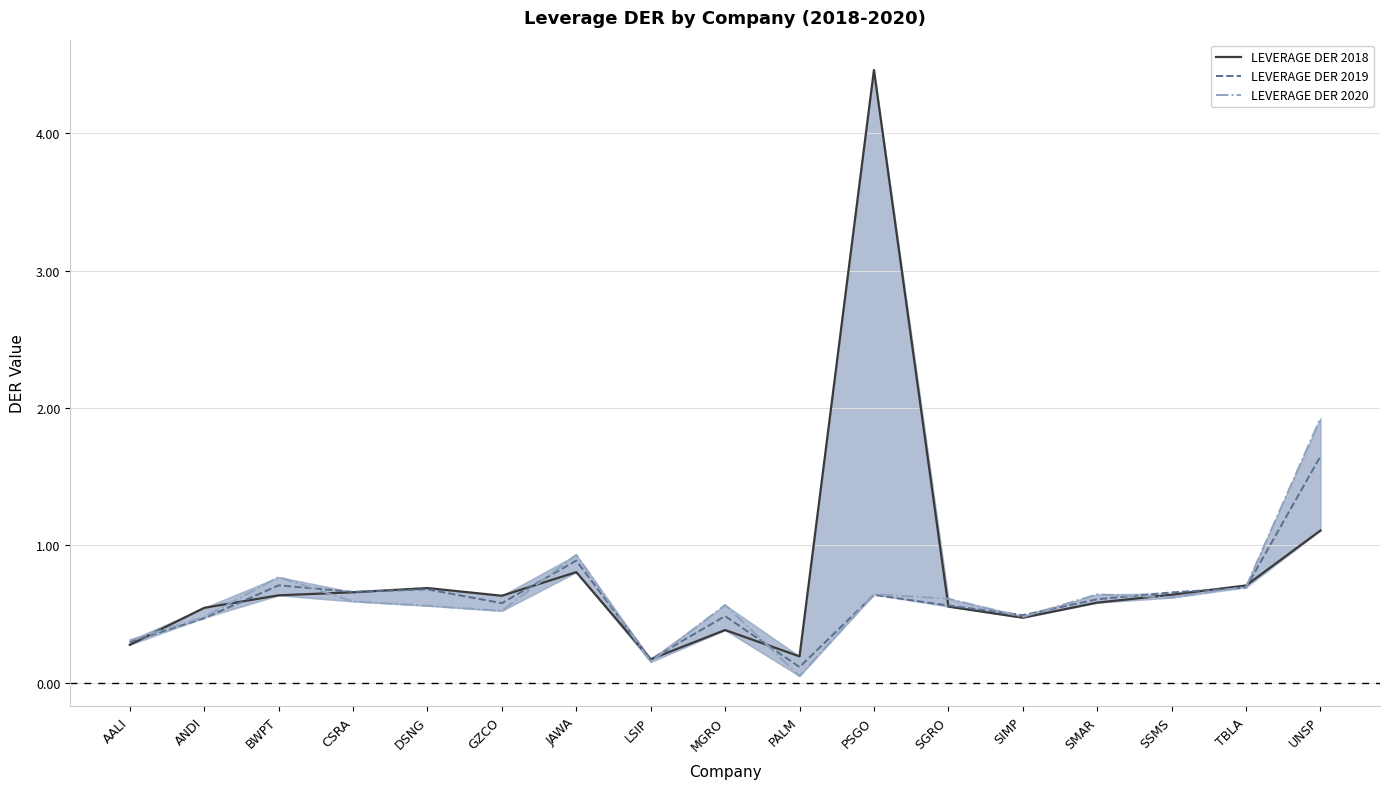

Is the value of LEVERAGE DER 2018 at BWPT greater than the value of LEVERAGE DER 2020 at DSNG?

Yes